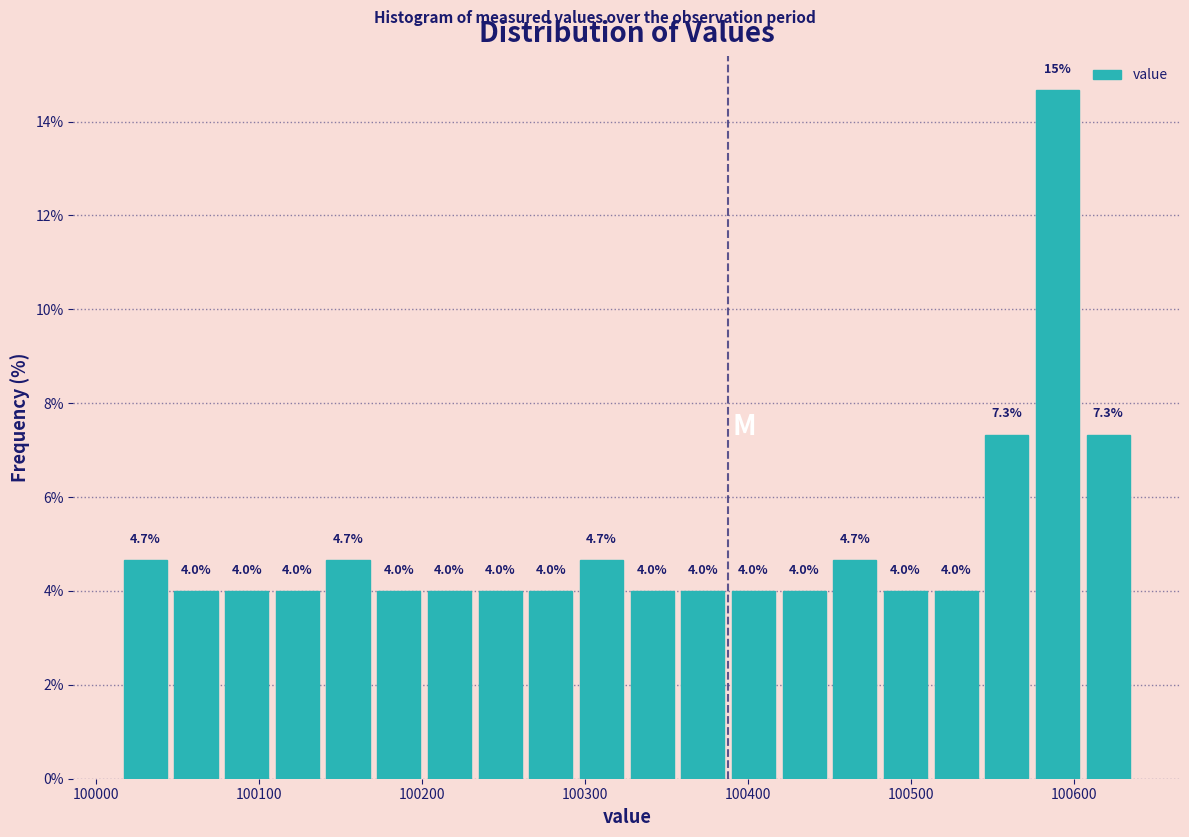

Read against the x-axis, roughly where is the centre of the tallest bar?

100590